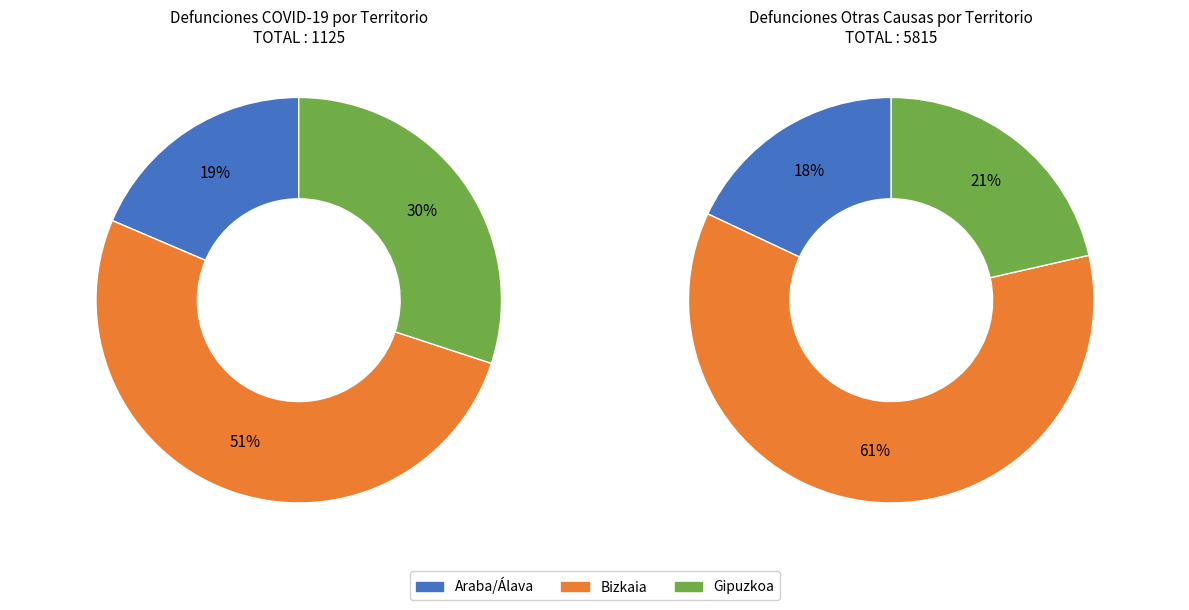

Between Araba/Álava and Bizkaia, which is larger?

Bizkaia